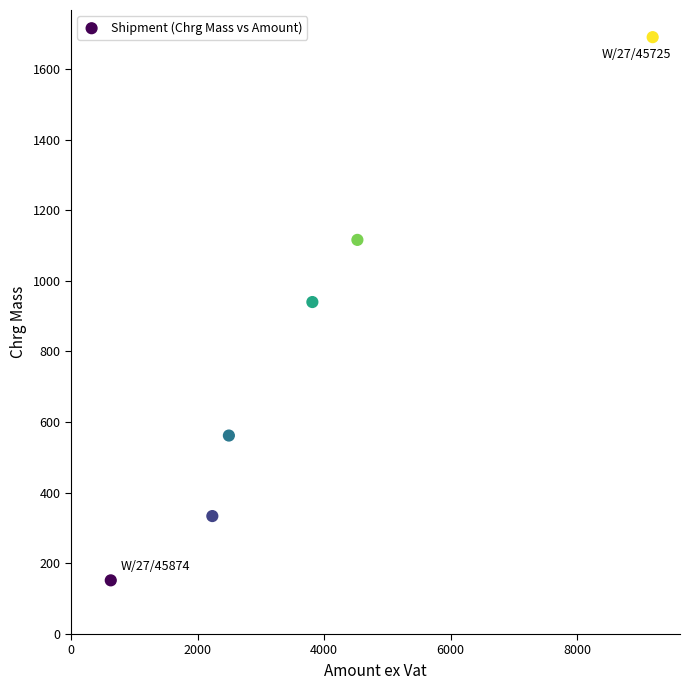

What Y value in the scatter plot is closest to 921?

940